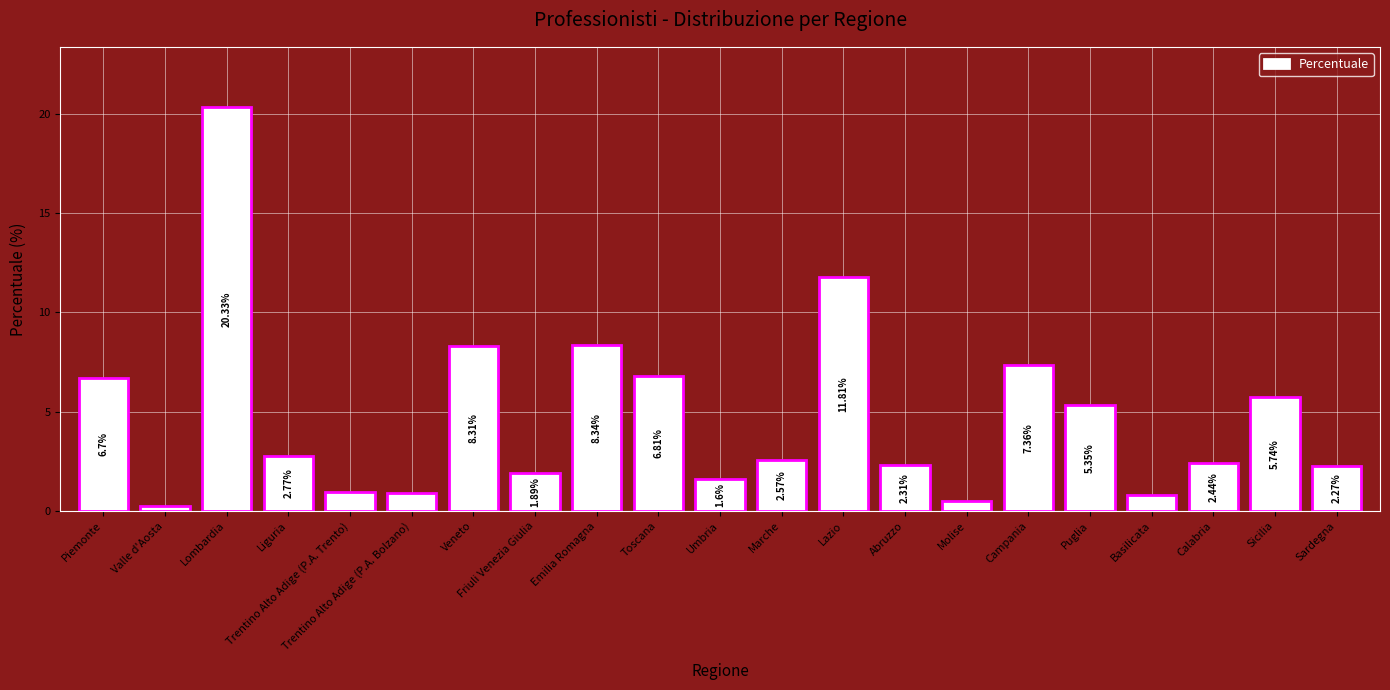

List the labels in order of value, largest first.

Lombardia, Lazio, Emilia Romagna, Veneto, Campania, Toscana, Piemonte, Sicilia, Puglia, Liguria, Marche, Calabria, Abruzzo, Sardegna, Friuli Venezia Giulia, Umbria, Trentino Alto Adige (P.A. Trento), Trentino Alto Adige (P.A. Bolzano), Basilicata, Molise, Valle d'Aosta